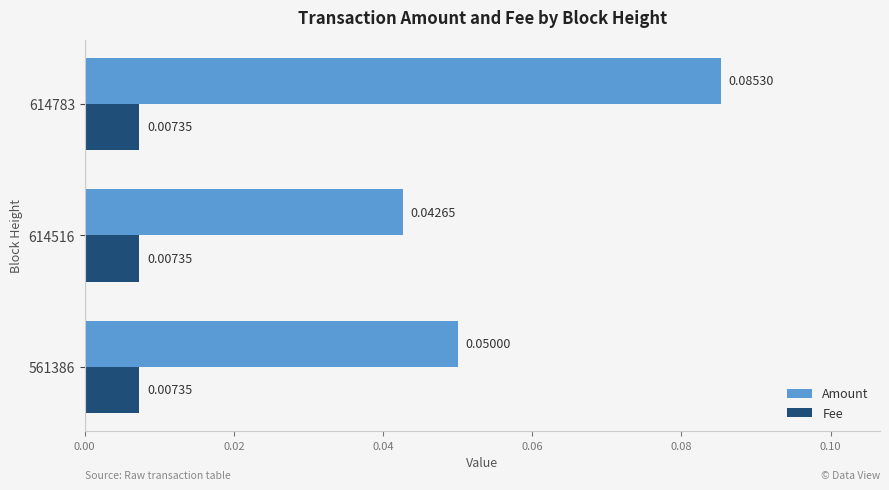

Which series changed the most between 561386 and 614783?

Amount